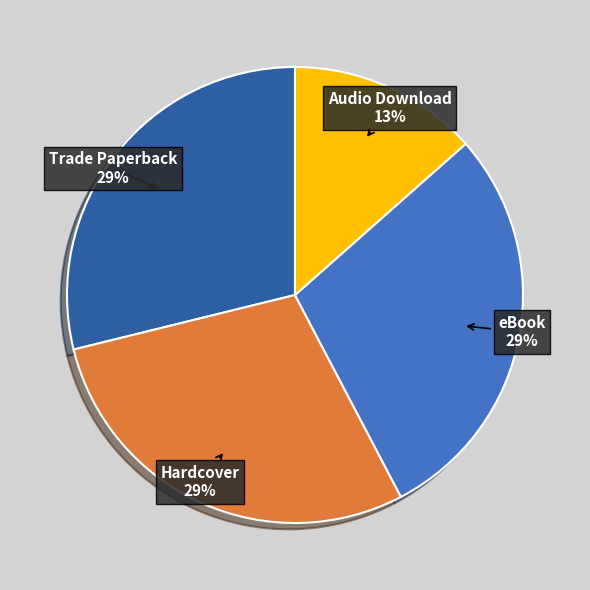

Is Trade Paperback the majority of the pie?

No